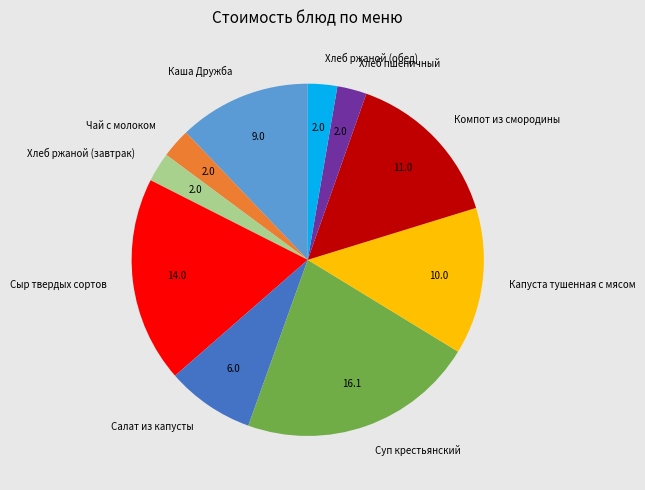

What is the largest slice in the pie chart?

Суп крестьянский